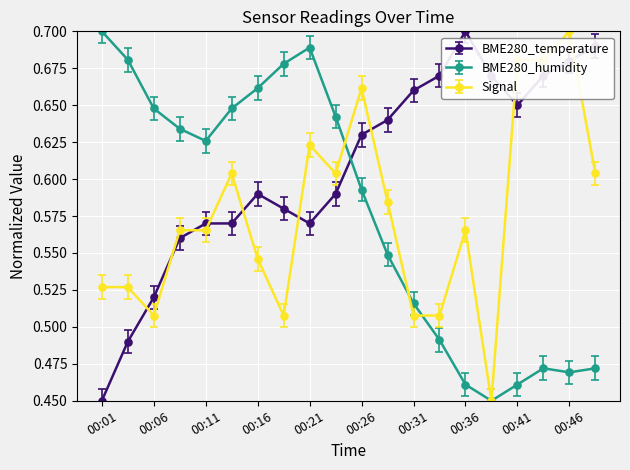

Count the BME280_temperature values in the range 0 to 1.

20